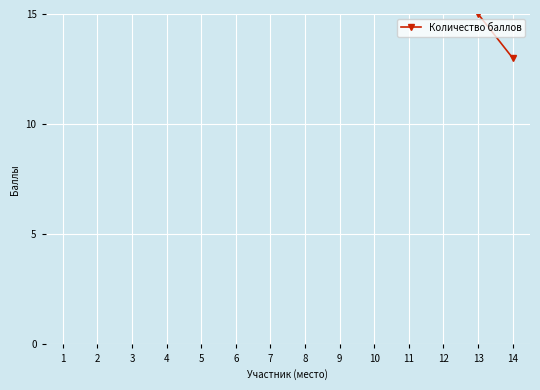

Reading right to left, what are all the values shown in this chart?

13	15	16	17	18	19	20	20	20	23	24	27	19	19